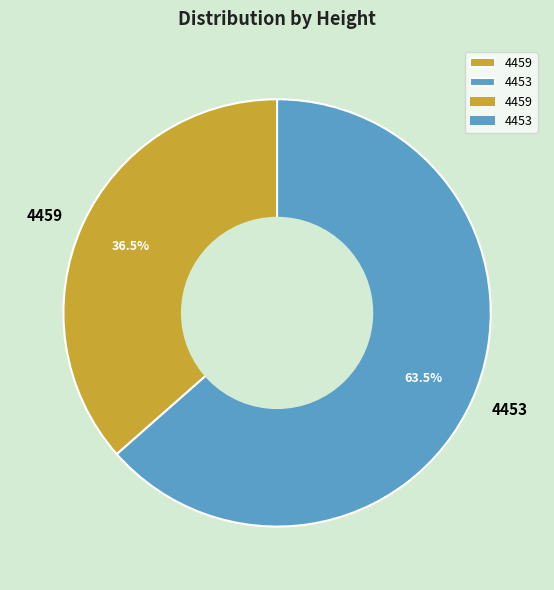

Rank the categories by value from highest to lowest.

4453, 4459